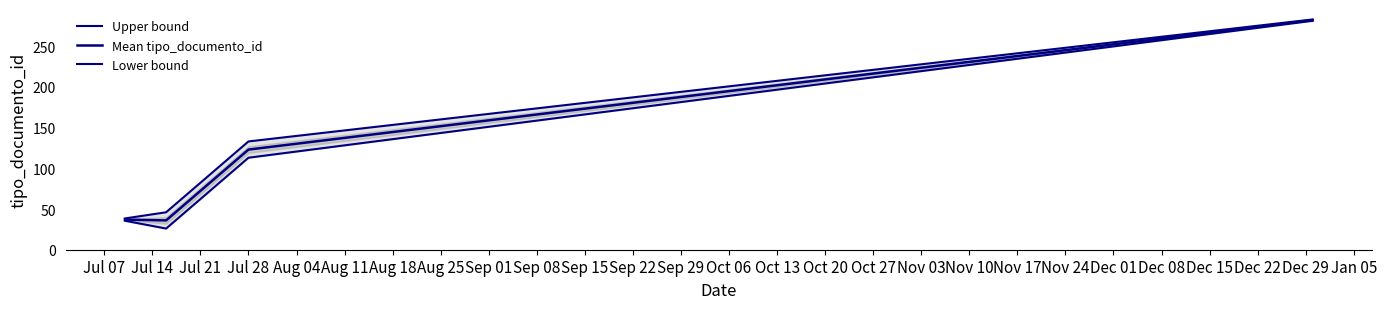

Count the number of categories in the chart.

4